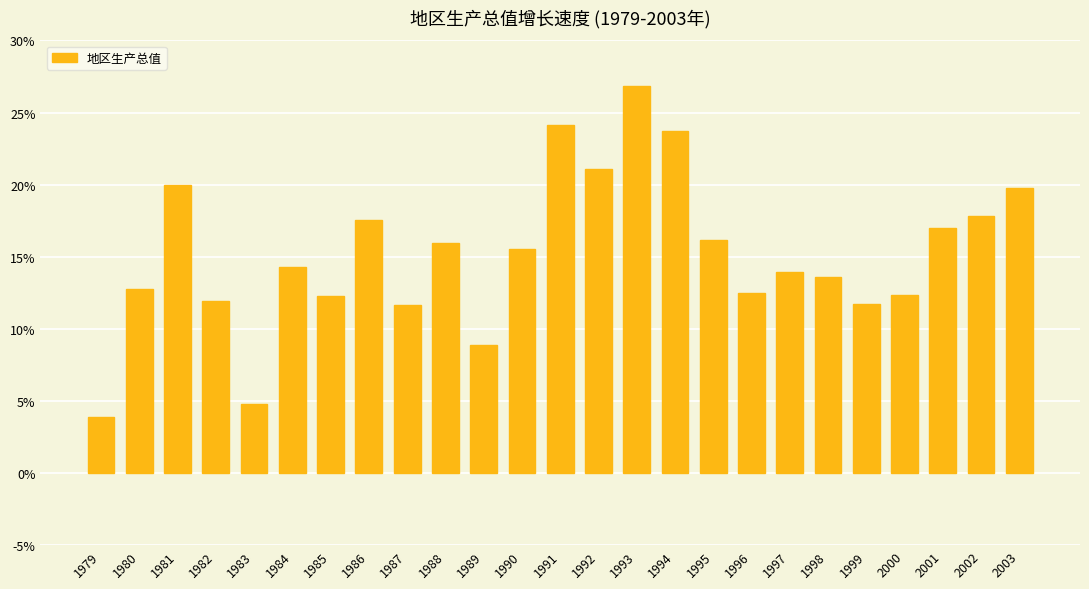

What is the value of the 6th bar from the left?

14.3